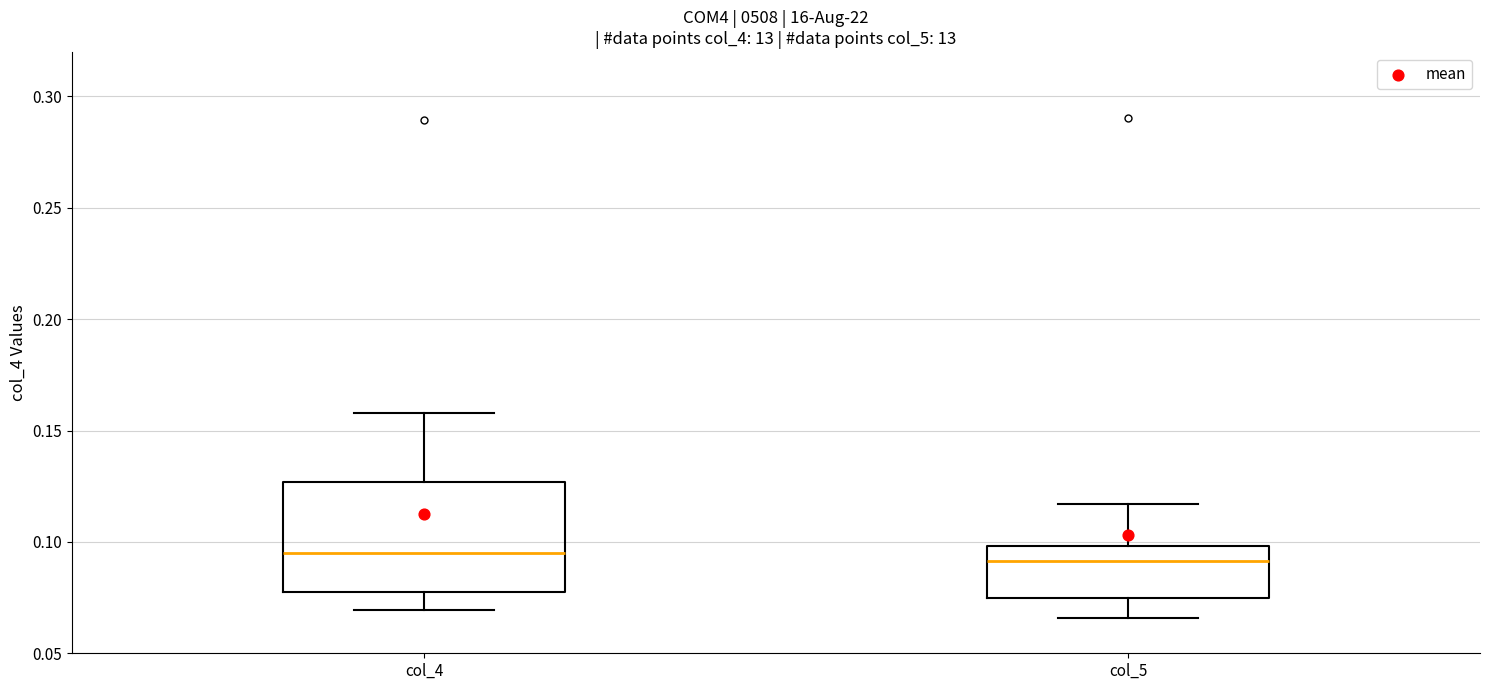

Where does the upper whisker of the box for col_5 end on the y-axis? The values are not printed on the chart, so give them approximately, as read against the axis.

0.115